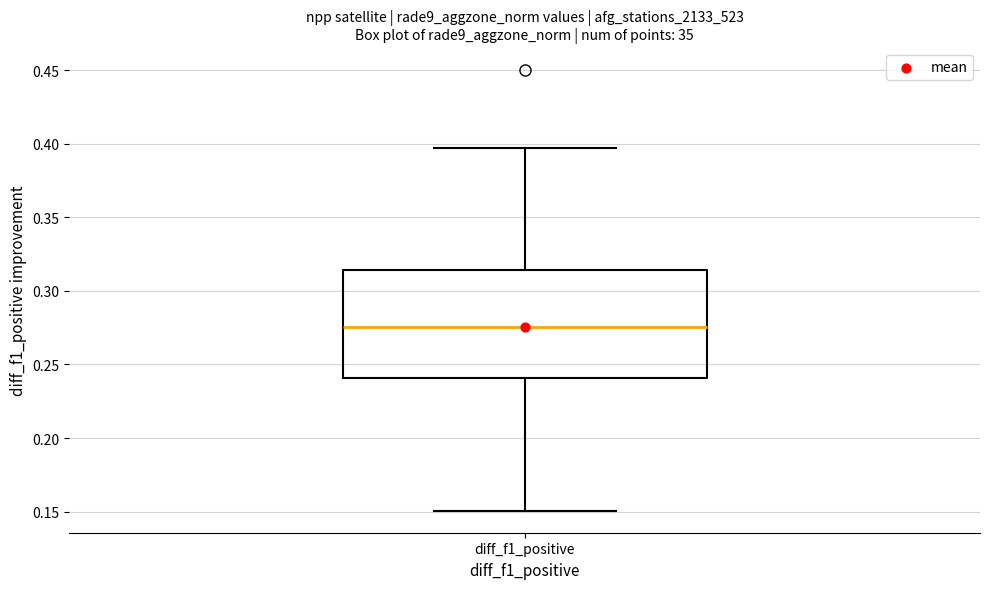

Transcribe this box plot: give where the median line is, the range the box spans, and where the two whiskers end, as read against the y-axis. The values are not printed on the chart, so give them approximately, as read against the axis.

median 0.275, box 0.240 to 0.315, whiskers 0.150 to 0.395